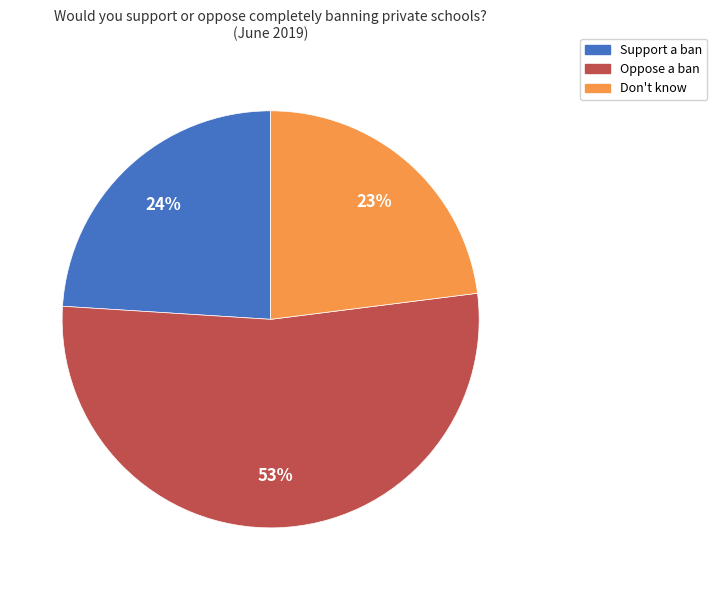

Which slice is the smallest?

Don't know